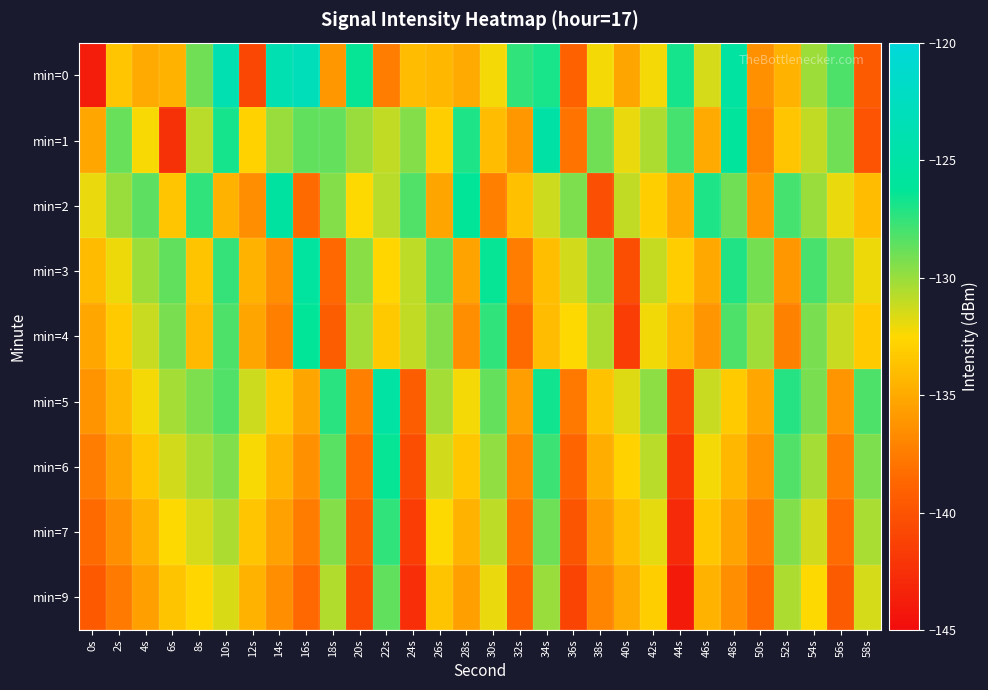

At which category is the sum across all series the highest?

10s